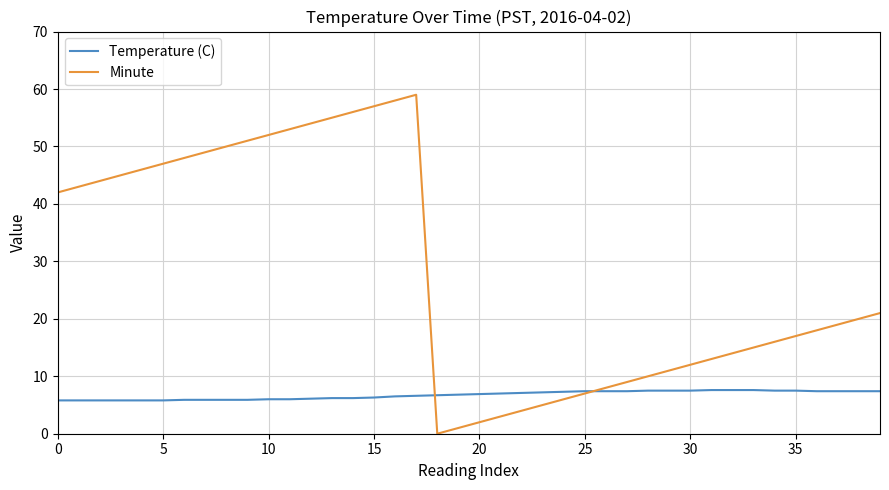

What are all the series names shown in the legend?

Temperature (C), Minute